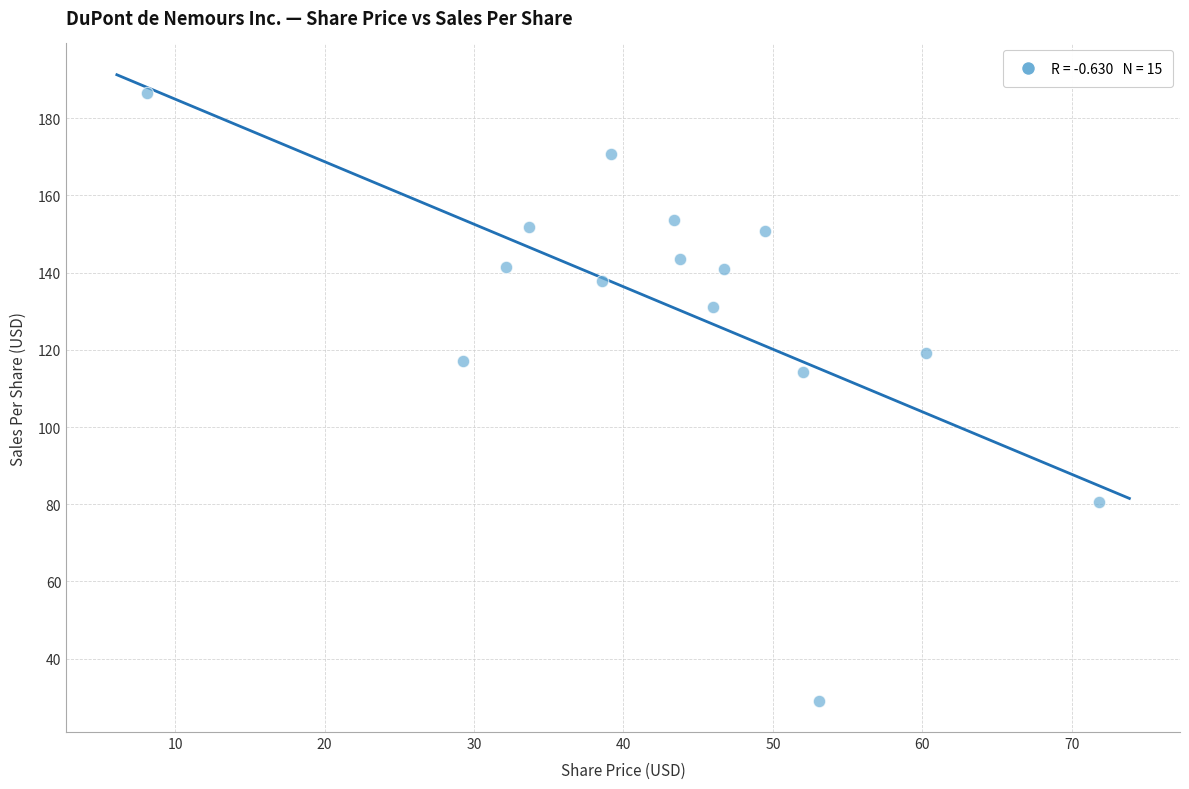

What is the range of X values (max minus min)?

63.7